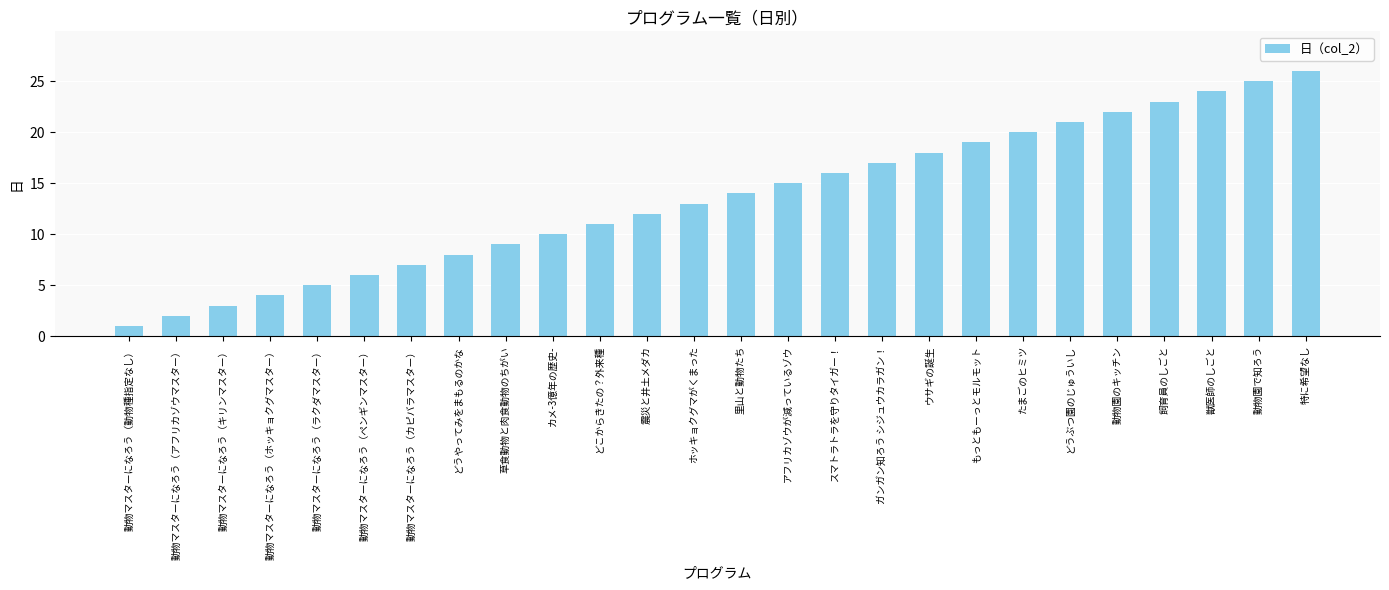

List the labels in order of value, largest first.

特に希望なし, 動物園で知ろう, 獣医師のしごと, 飼育員のしごと, 動物園のキッチン, どうぶつ園のじゅういし, たまごのヒミツ, もっともーっとモルモット, ウサギの誕生, ガンガン知ろう シジュウカラガン！, スマトラトラを守りタイガー！, アフリカゾウが減っているゾウ, 里山と動物たち, ホッキョクグマがくまった, 震災と井土メダカ, どこからきたの？外来種, カメ-3億年の歴史-, 草食動物と肉食動物のちがい, どうやってみをまもるのかな, 動物マスターになろう（カピバラマスター）, 動物マスターになろう（ペンギンマスター）, 動物マスターになろう（ラクダマスター）, 動物マスターになろう（ホッキョクグマスター）, 動物マスターになろう（キリンマスター）, 動物マスターになろう（アフリカゾウマスター）, 動物マスターになろう（動物種指定なし）